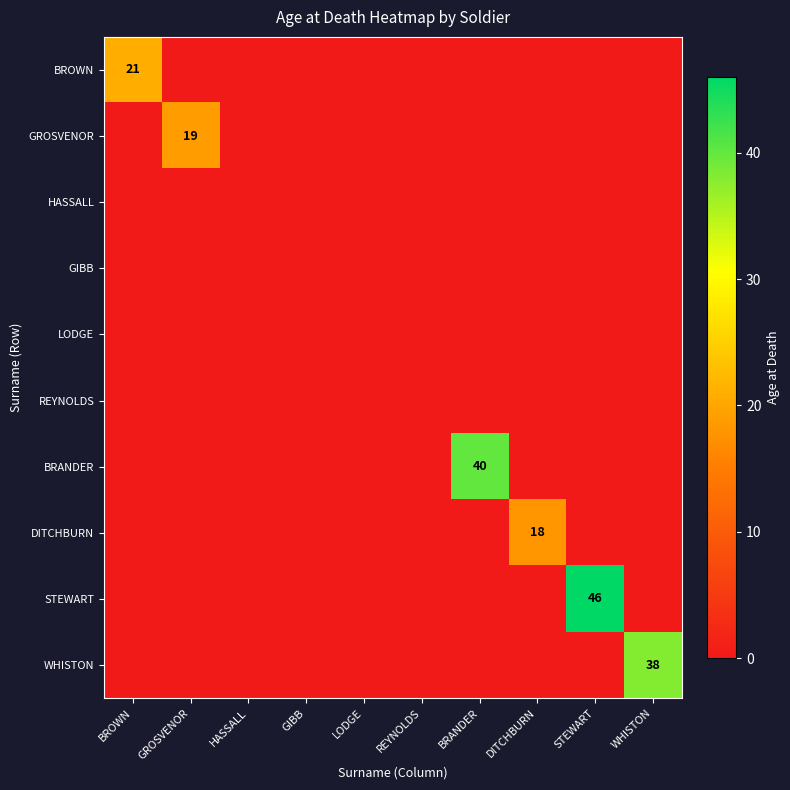

Between REYNOLDS and BROWN, which is larger?

BROWN